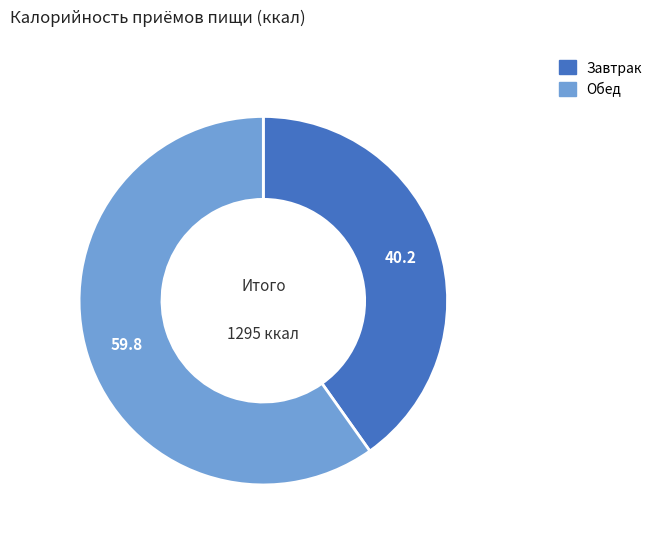

Is it true that Обед is 69% of the pie?

False